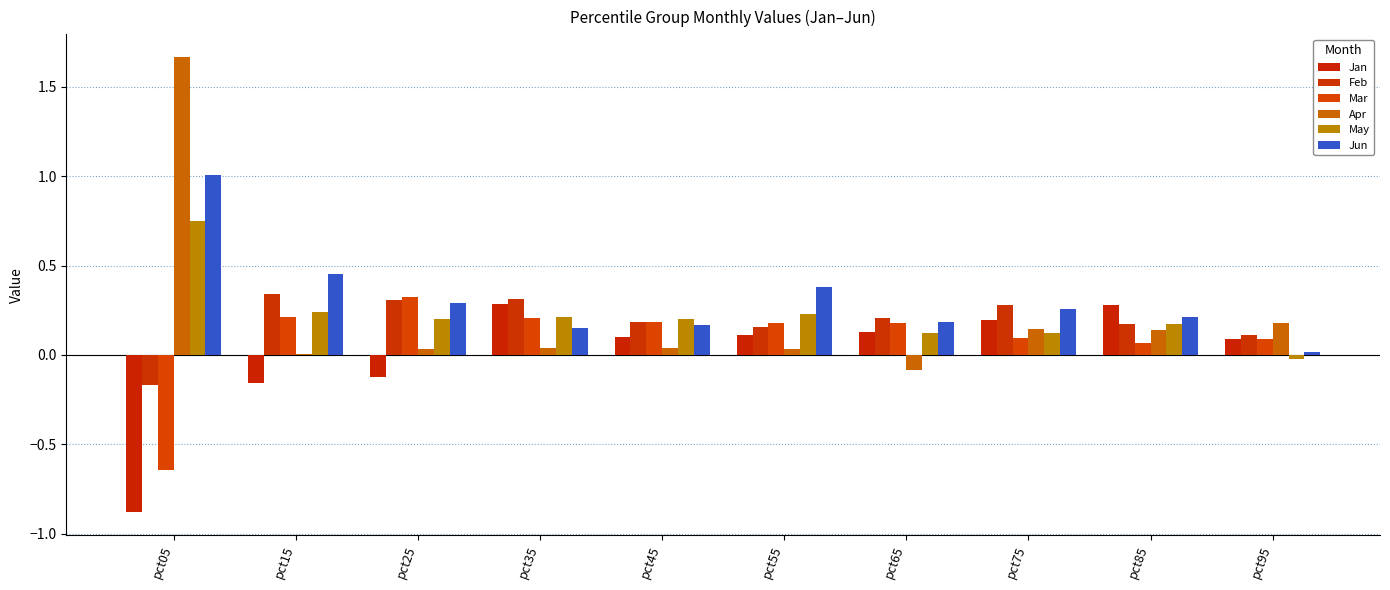

Which label corresponds to the largest value in the chart?

pct05